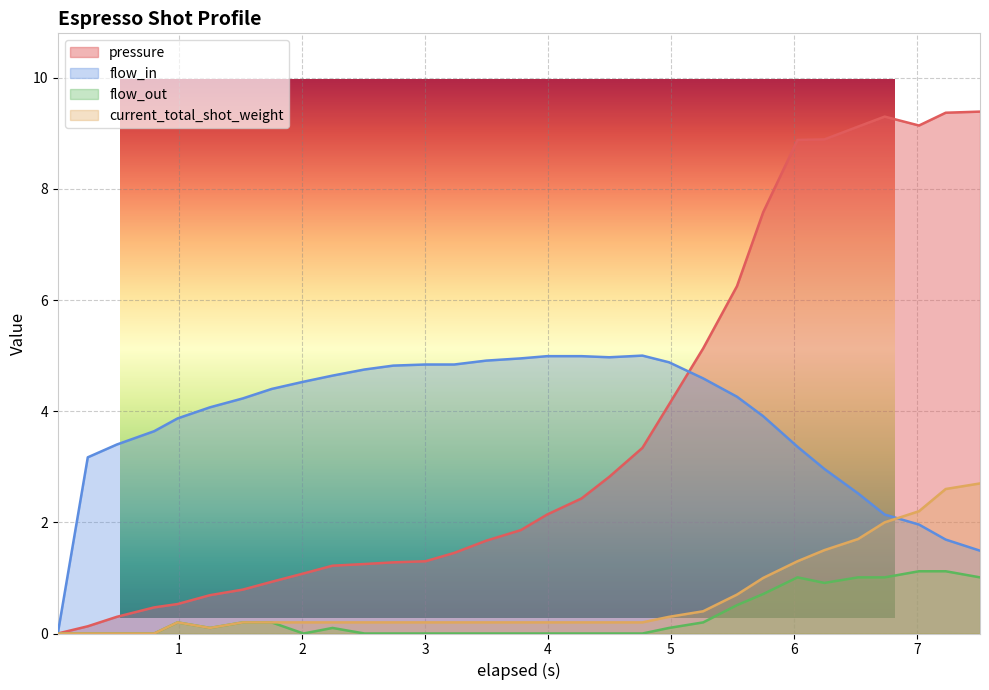

List the series in order of their peak value, lowest first.

flow_out, current_total_shot_weight, flow_in, pressure